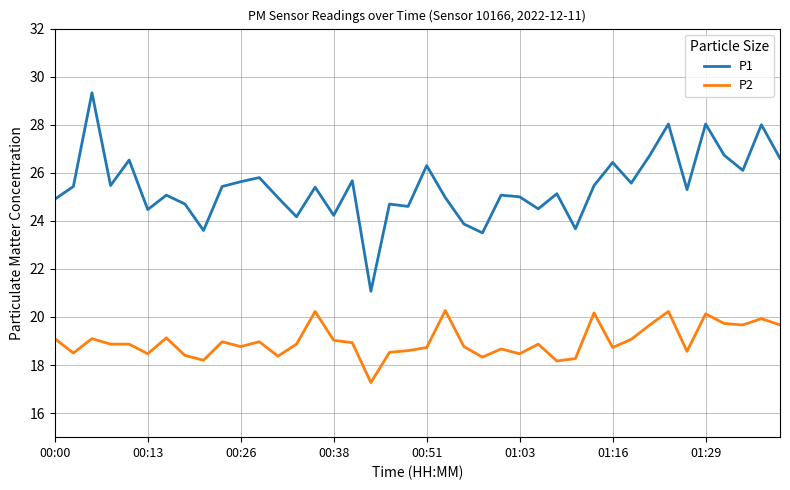

Which series has the largest total across all categories?

P1